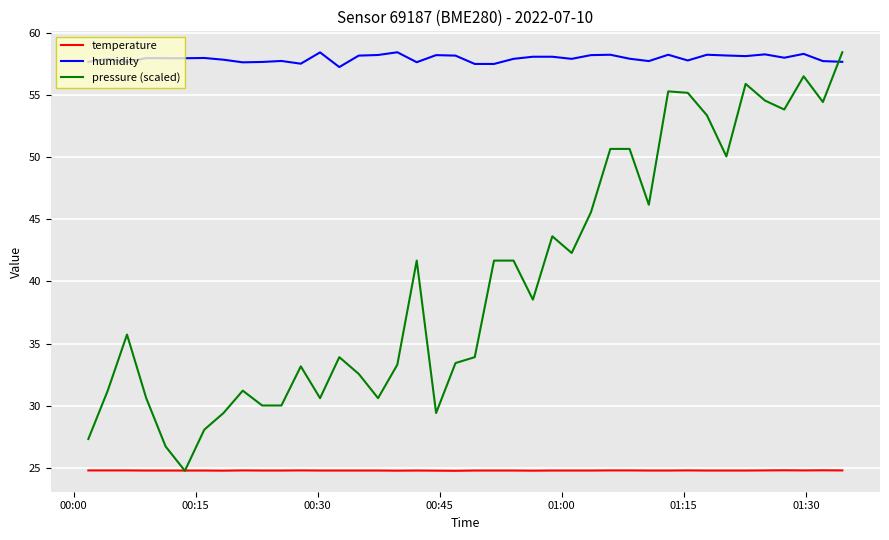

Which series has the largest total across all categories?

humidity